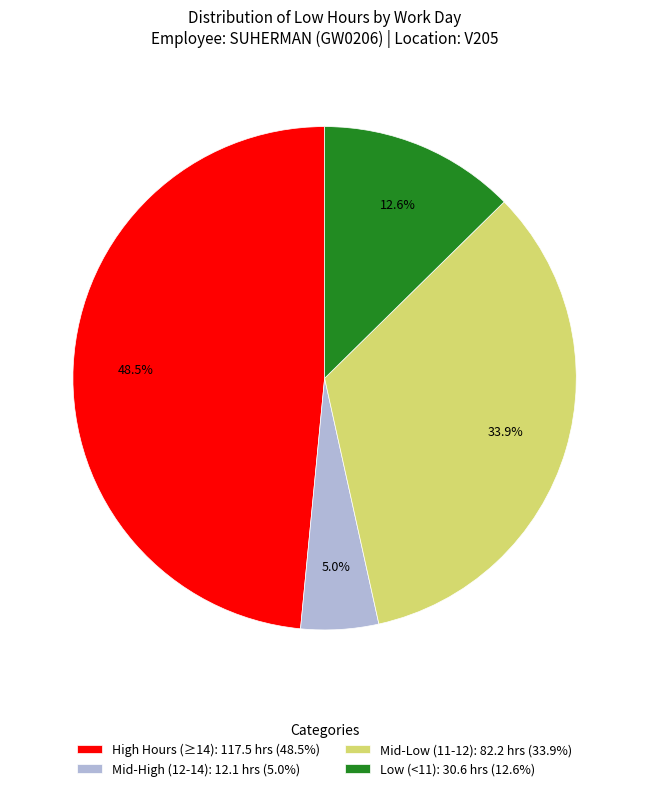

Between Mid-High (12-14): 12.1 hrs (5.0%) and Low (<11): 30.6 hrs (12.6%), which is larger?

Low (<11): 30.6 hrs (12.6%)